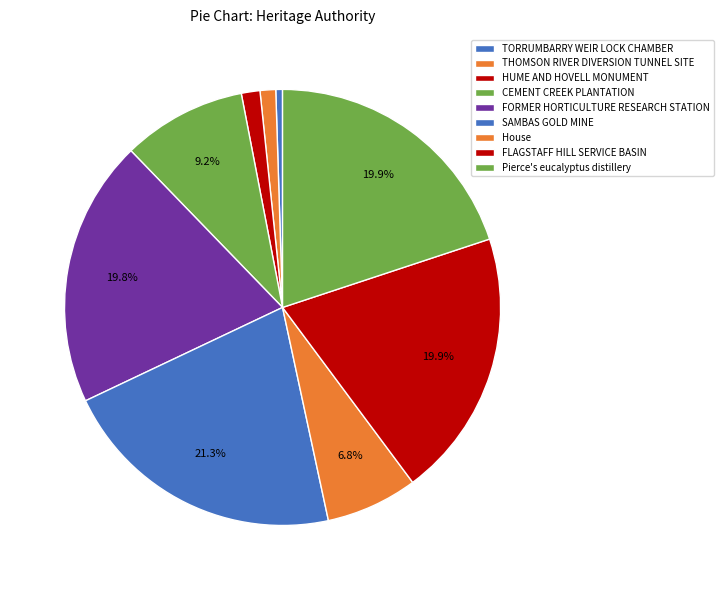

How much of the chart is everything except HUME AND HOVELL MONUMENT?

98.6%